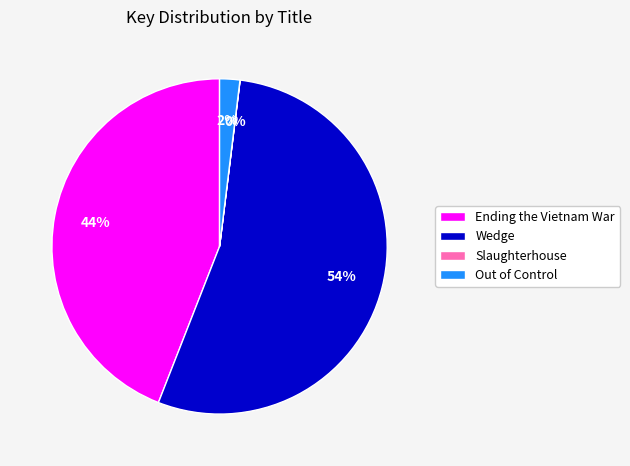

What percentage is the Out of Control slice, to the nearest percent?

2%